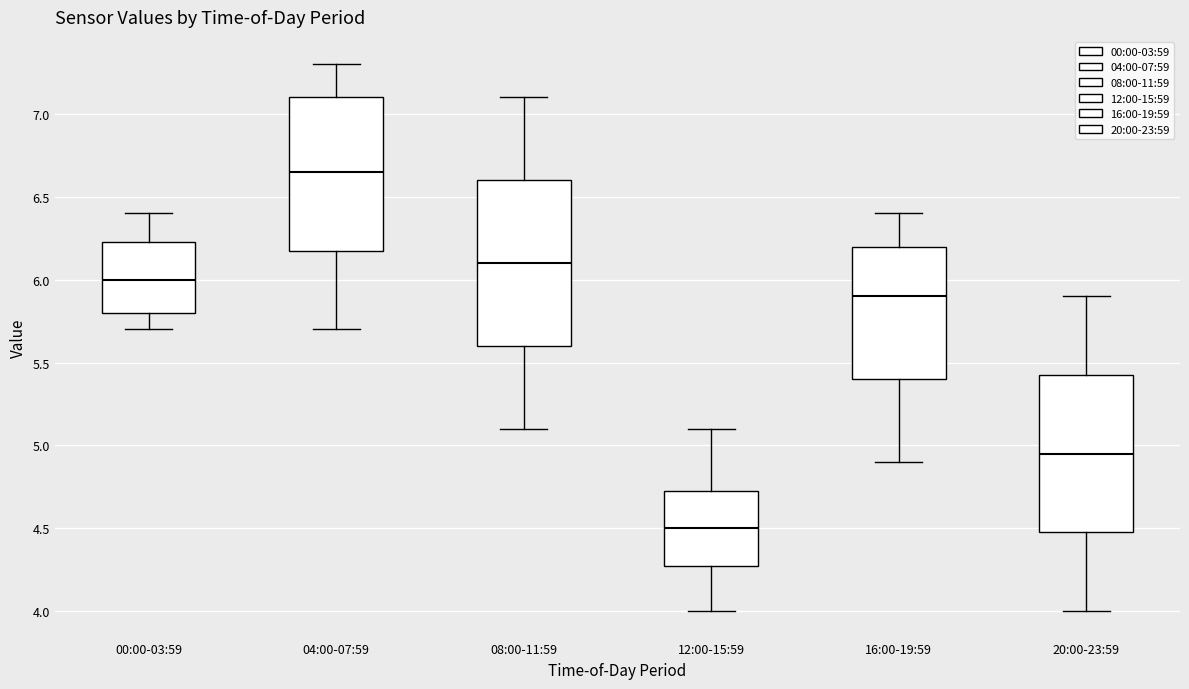

Which box has the highest median line?

04:00-07:59